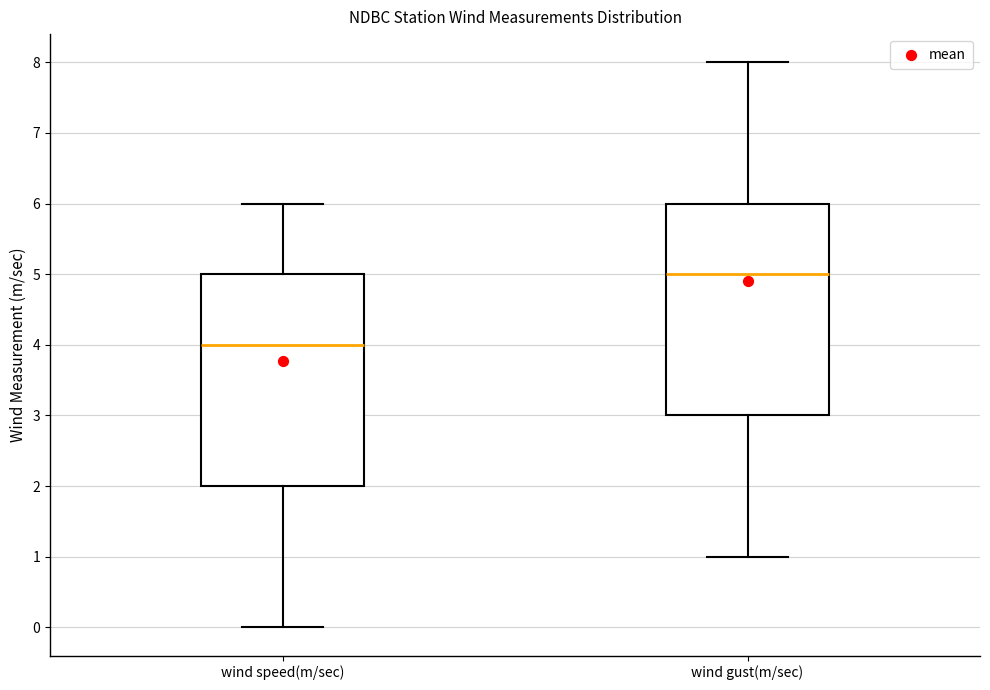

Reading left to right, transcribe this box plot: for each box, give where its median line is, the range the box spans, and where its two whiskers end, as read against the y-axis. The values are not printed on the chart, so give them approximately, as read against the axis.

wind speed(m/sec): median 4, box 2 to 5, whiskers 0 to 6
wind gust(m/sec): median 5, box 3 to 6, whiskers 1 to 8